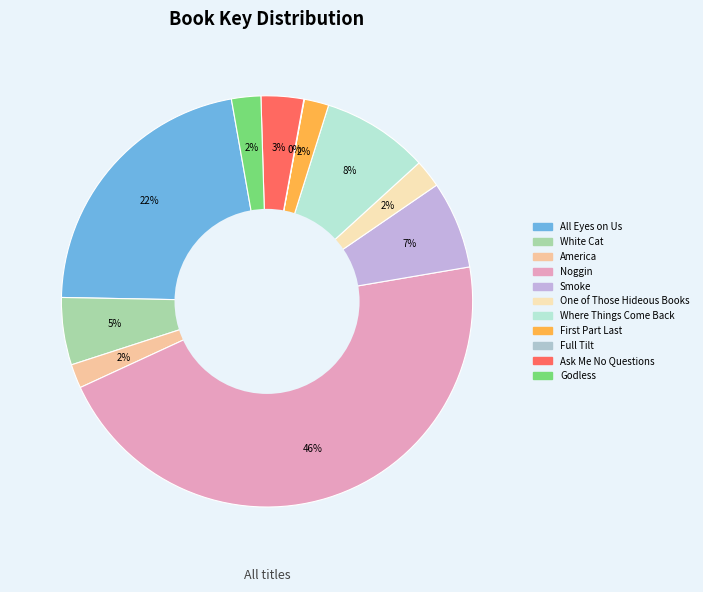

Do Ask Me No Questions and Where Things Come Back together represent more than half of the pie?

No